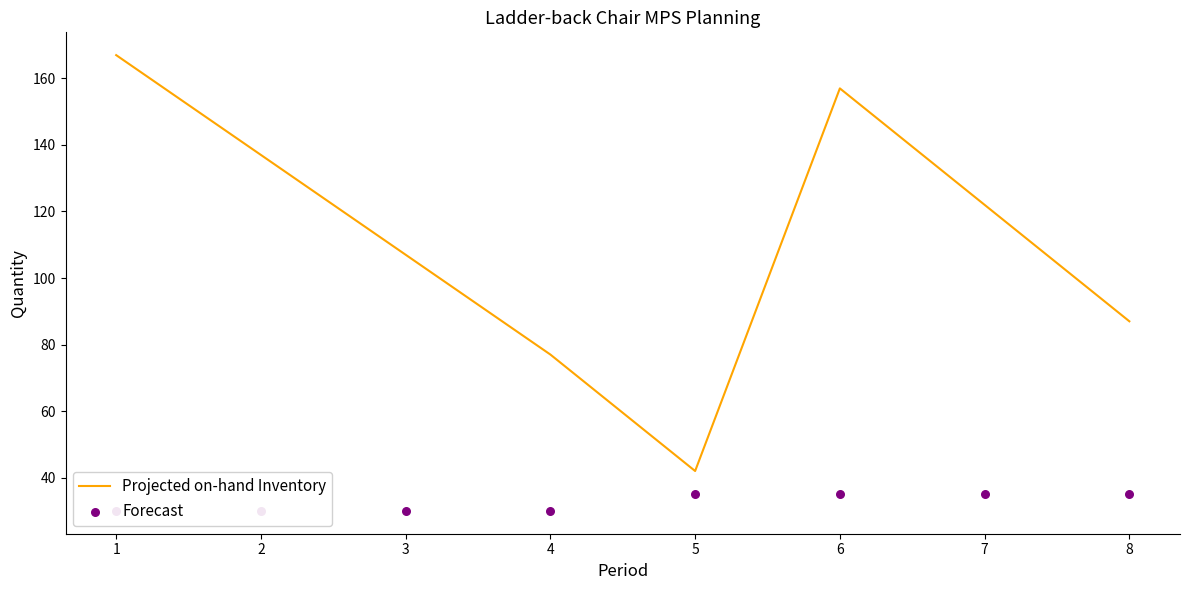

Which series has the widest spread of Y values?

Projected on-hand Inventory